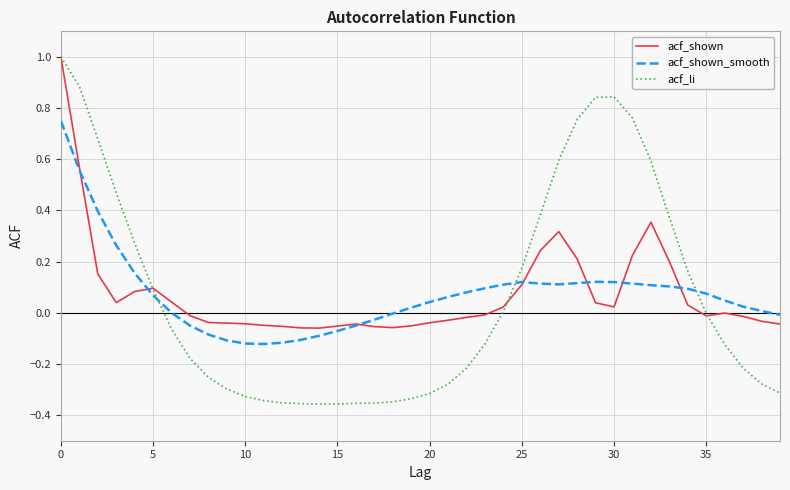

Which series has the widest spread of values?

acf_li